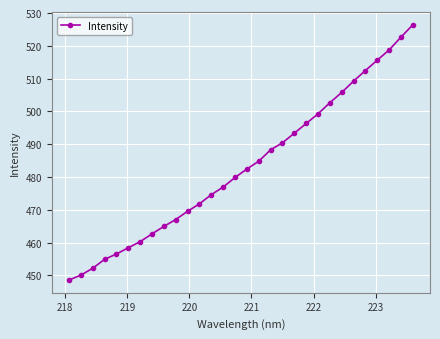

What is the maximum value shown in the chart?

526.4